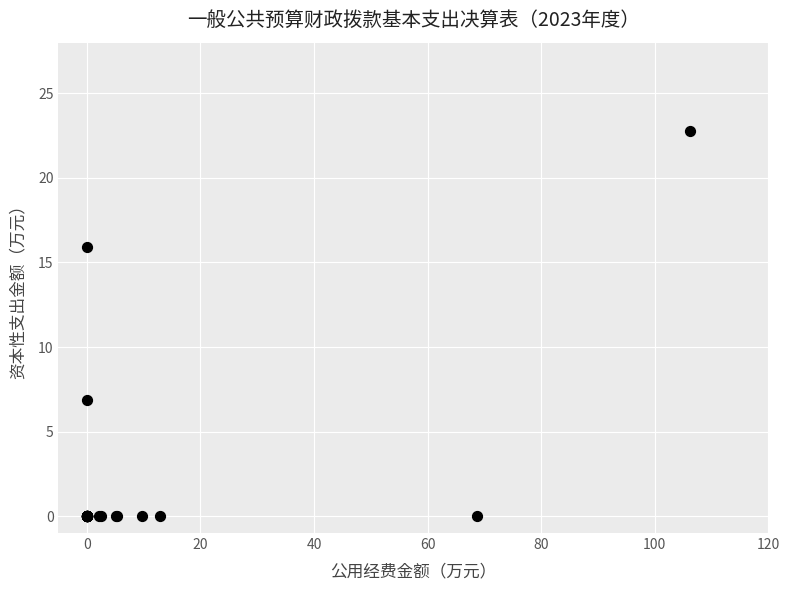

What Y value in the scatter plot is closest to 11?

6.9